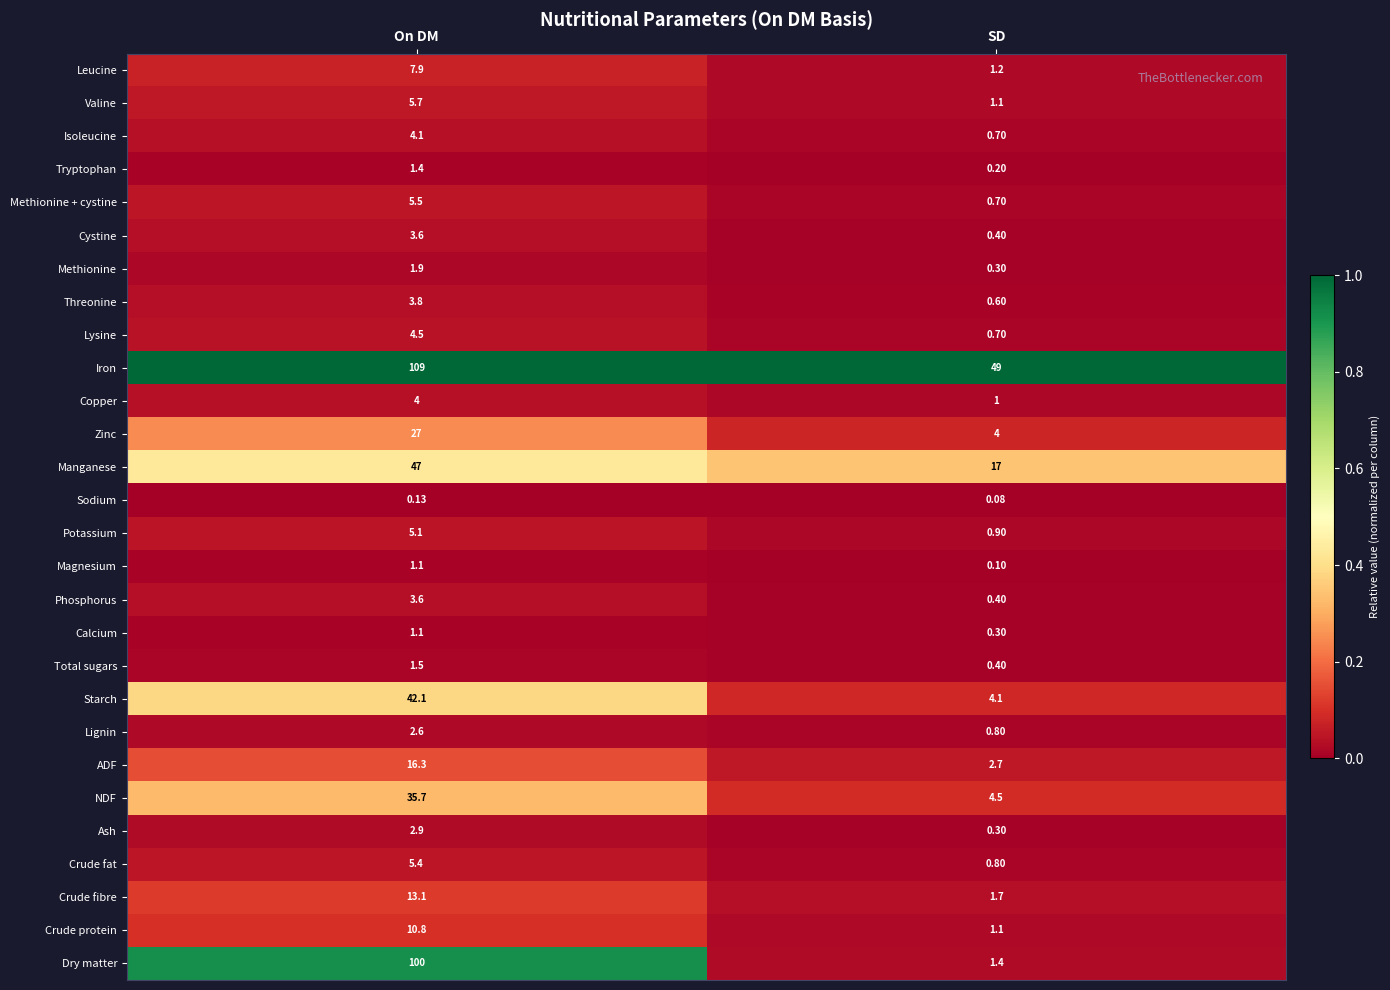

At which label does NDF first exceed 35?

On DM